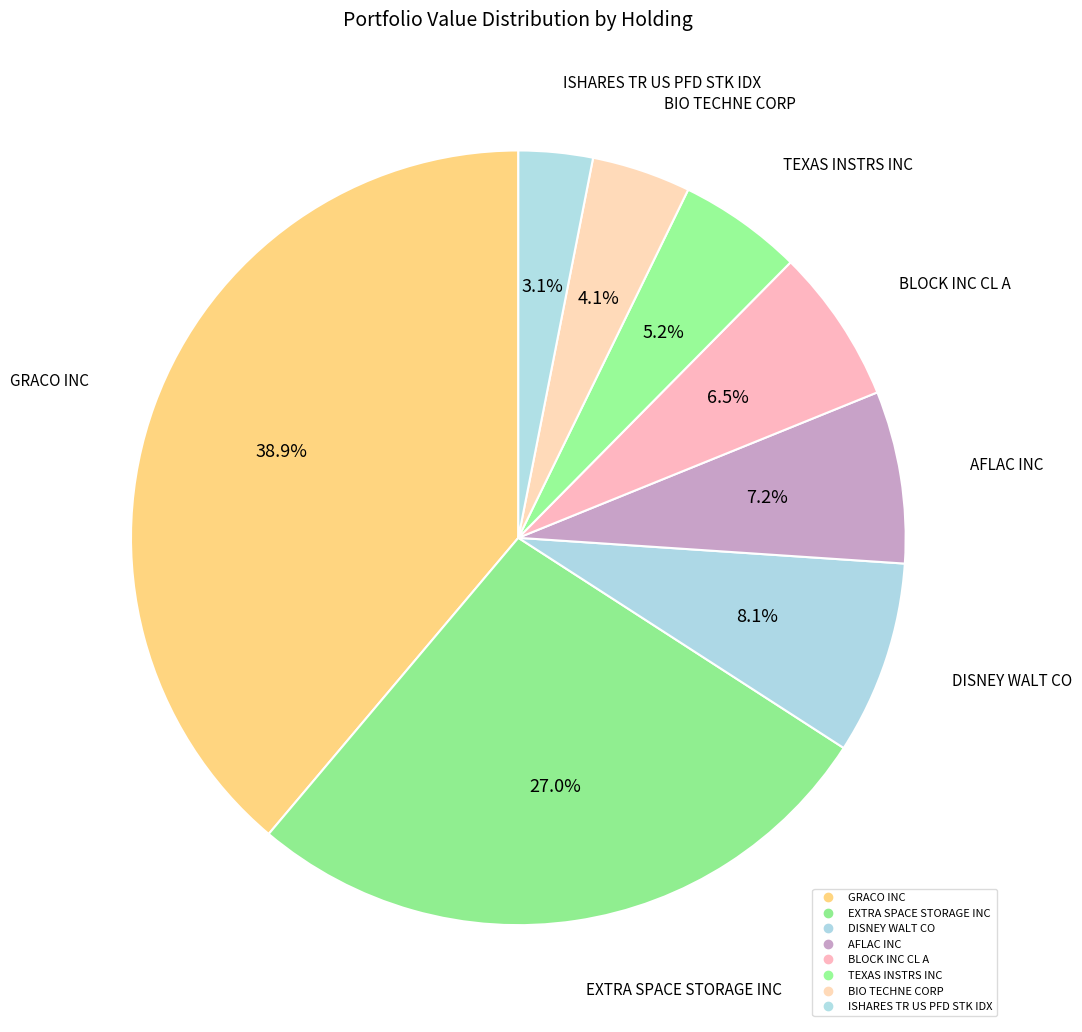

To the nearest percent, what percentage of the pie is BIO TECHNE CORP?

4%